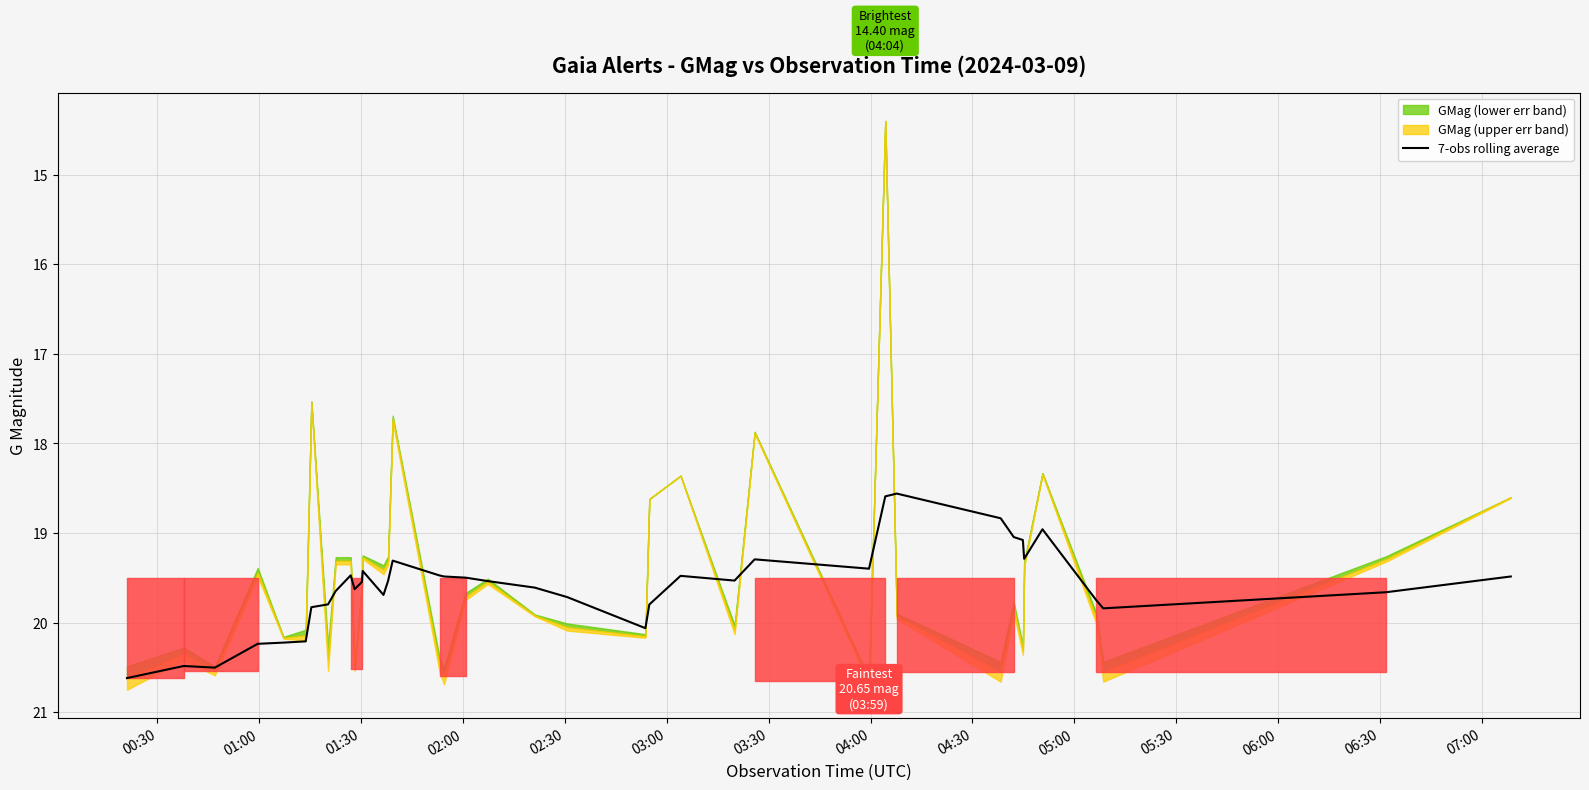

What is the minimum value for 7-obs rolling average?

18.6